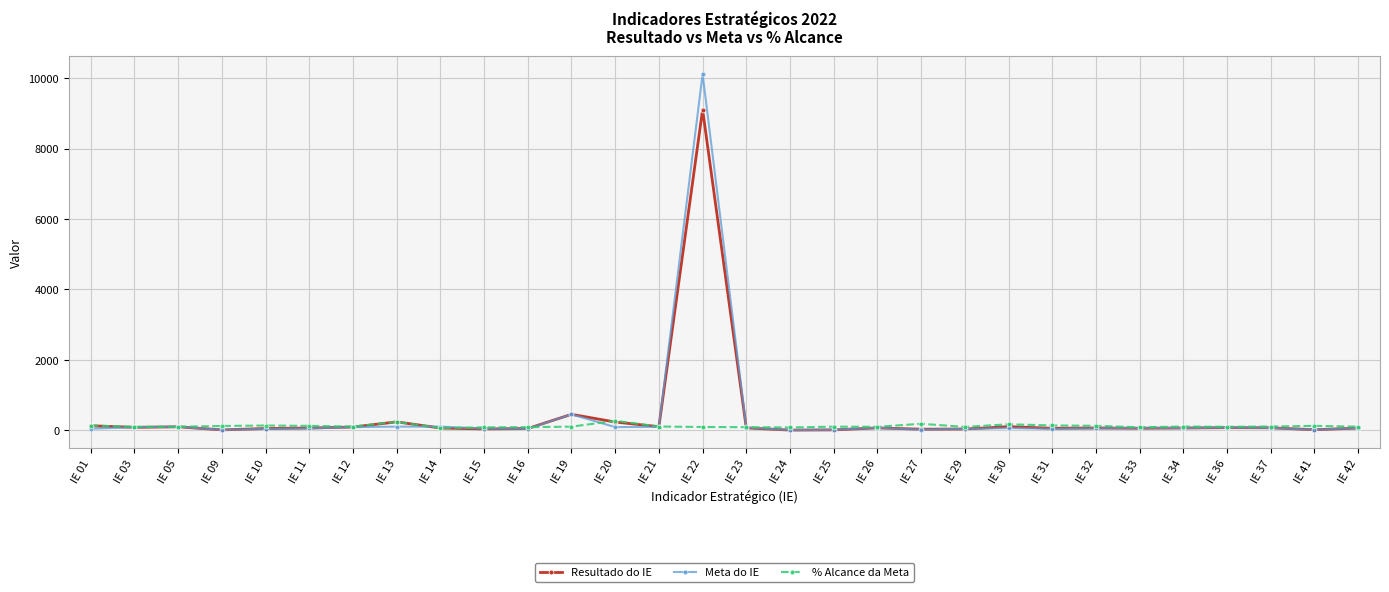

At how many categories does at least one series exceed 2538?

1